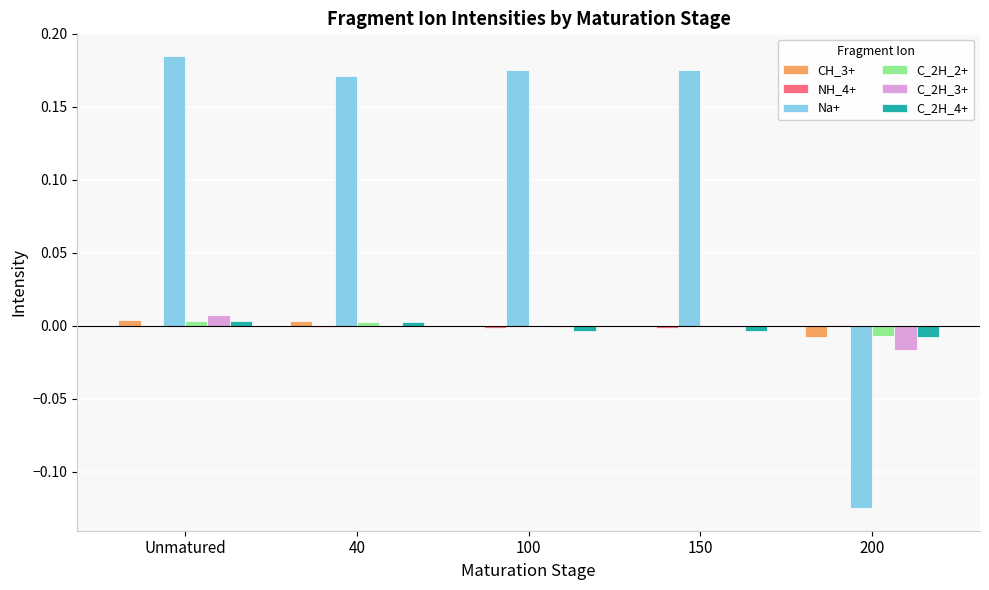

Which series has the largest total across all categories?

Na+